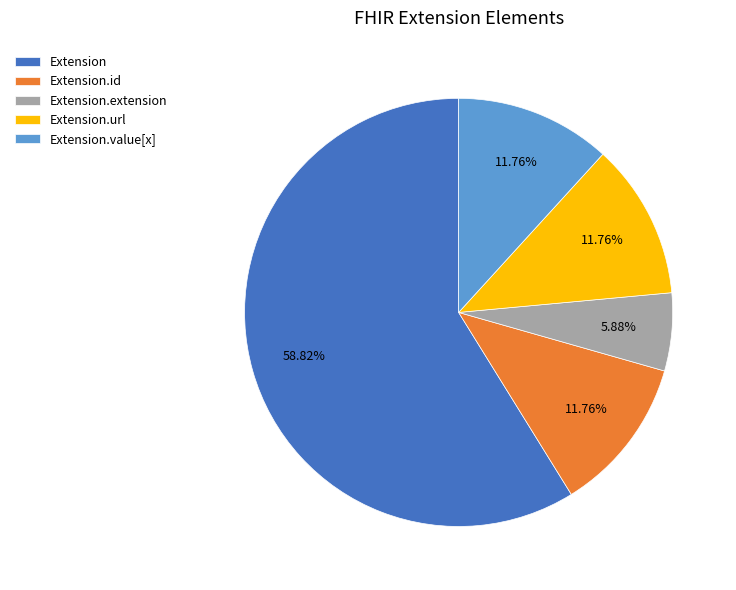

What is the ratio of the value at Extension.id to the value at Extension?

0.2